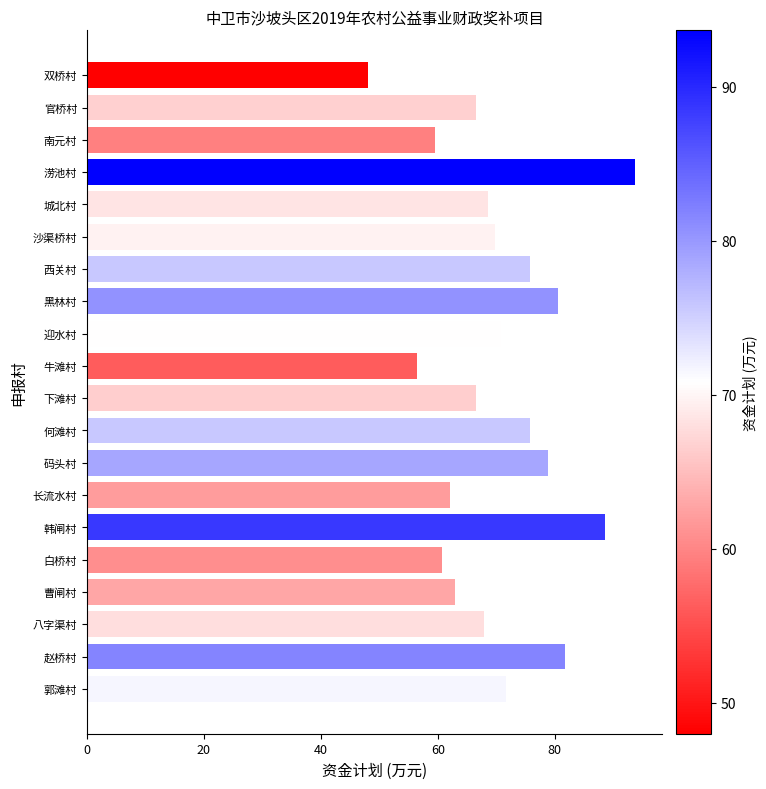

What is the change in value from 双桥村 to 郭滩村?

+23.6